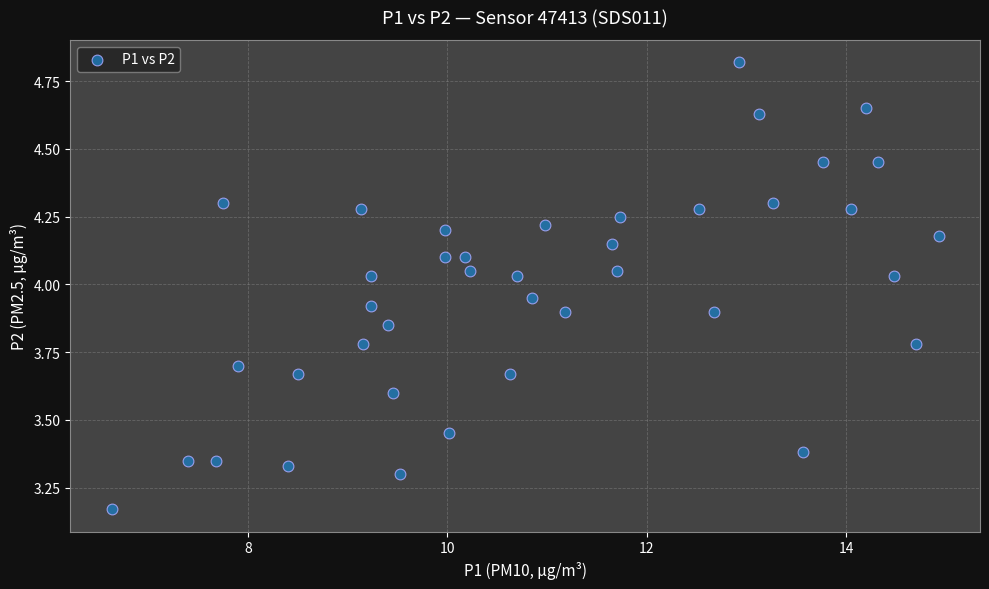

What is the range of X values (max minus min)?

8.3